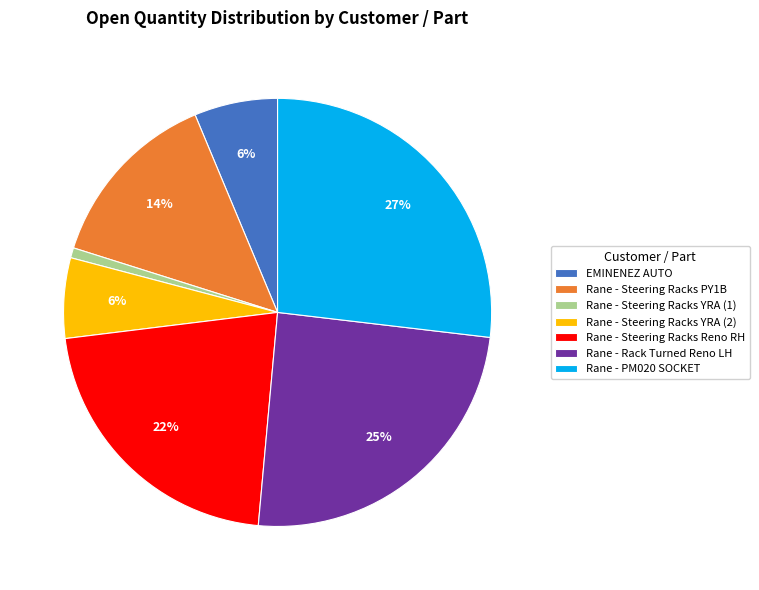

Is there a majority slice in this chart?

No